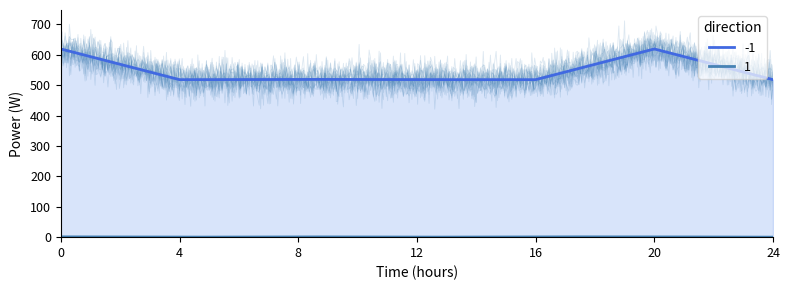

What is the sum of the 1 values at 1 and -1?

1